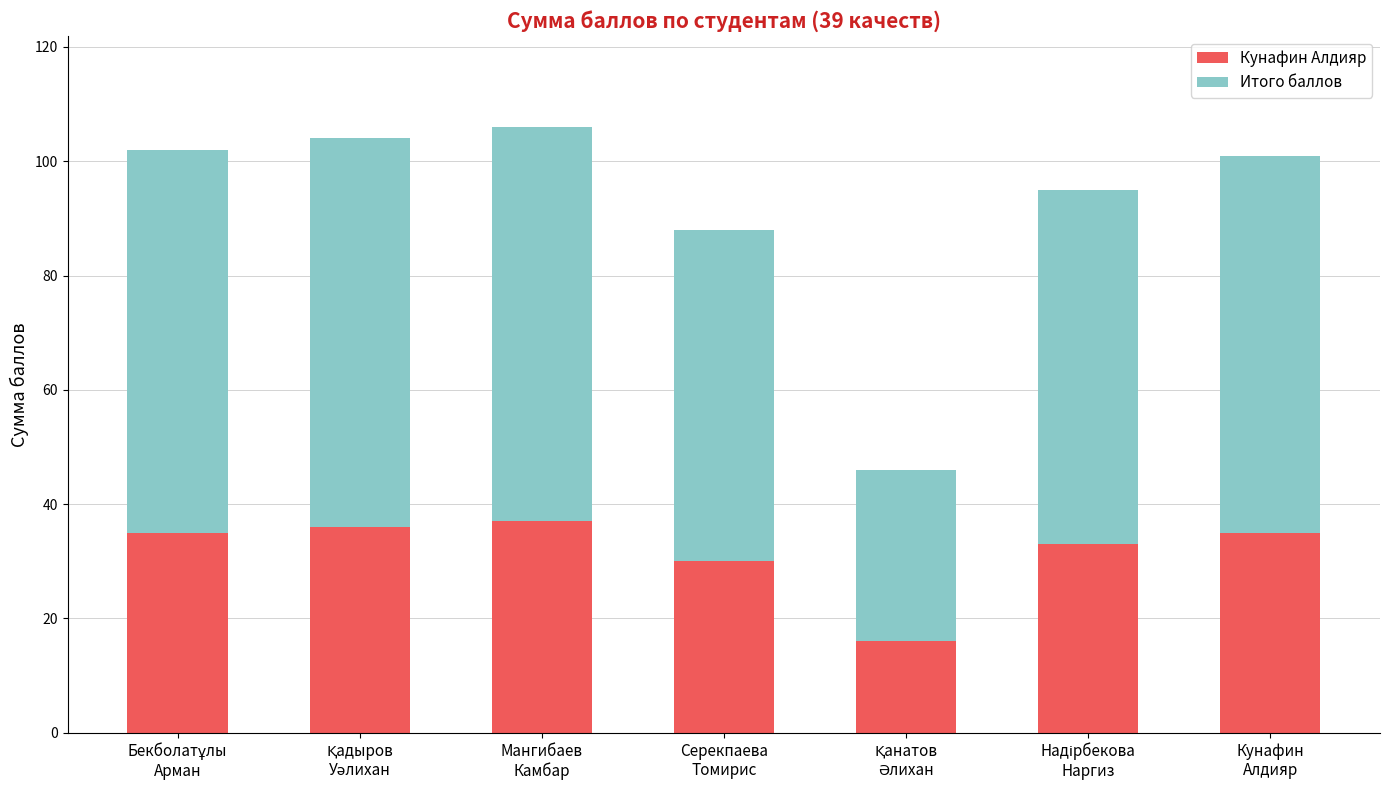

What is the sum of all Кунафин Алдияр values?

222